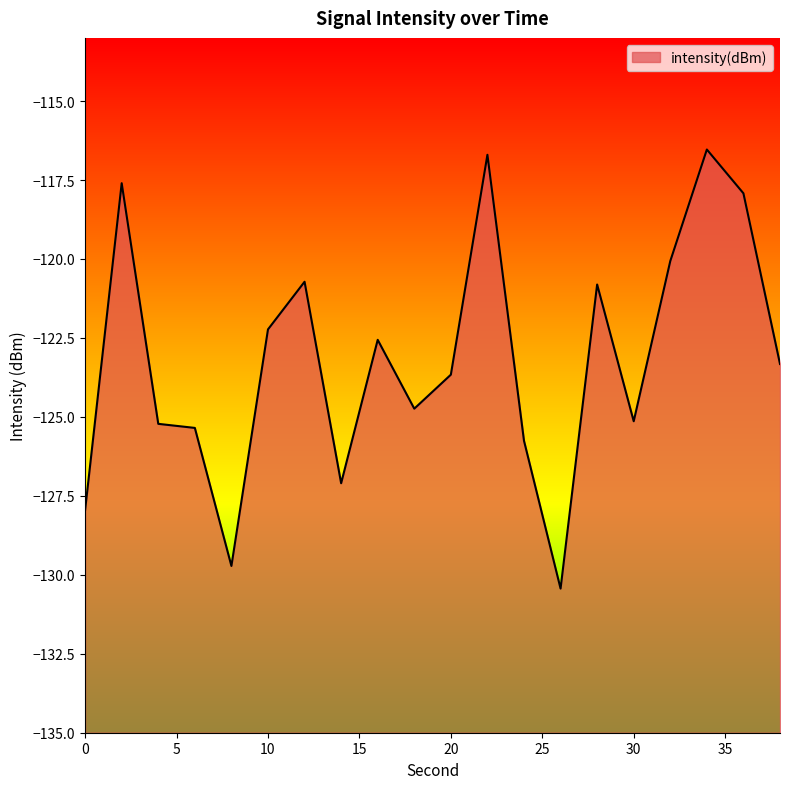

Reading left to right, transcribe all the data shown in this chart.

-127.9	-117.6	-125.2	-125.3	-129.7	-122.2	-120.7	-127.1	-122.6	-124.7	-123.7	-116.7	-125.8	-130.4	-120.8	-125.1	-120.1	-116.5	-117.9	-123.3